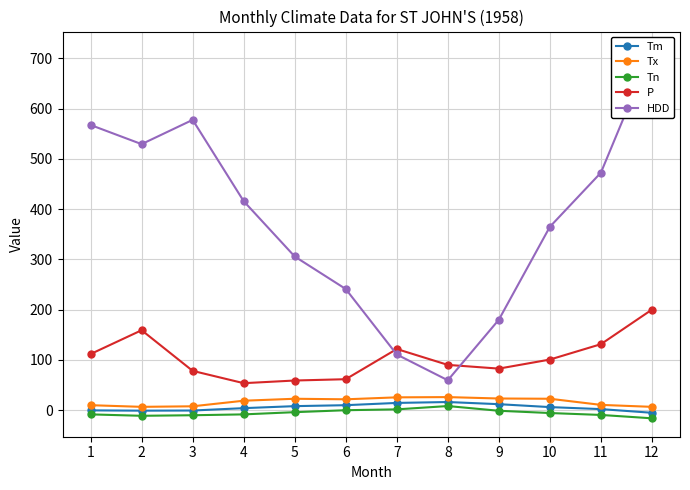

After their last crossing, which series has the higher values: P or HDD?

HDD